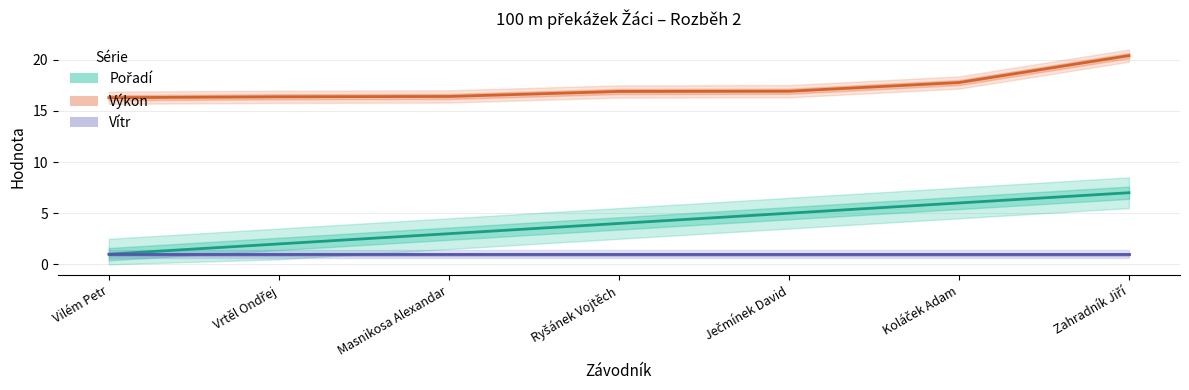

What is the highest value of the Výkon series?

20.4